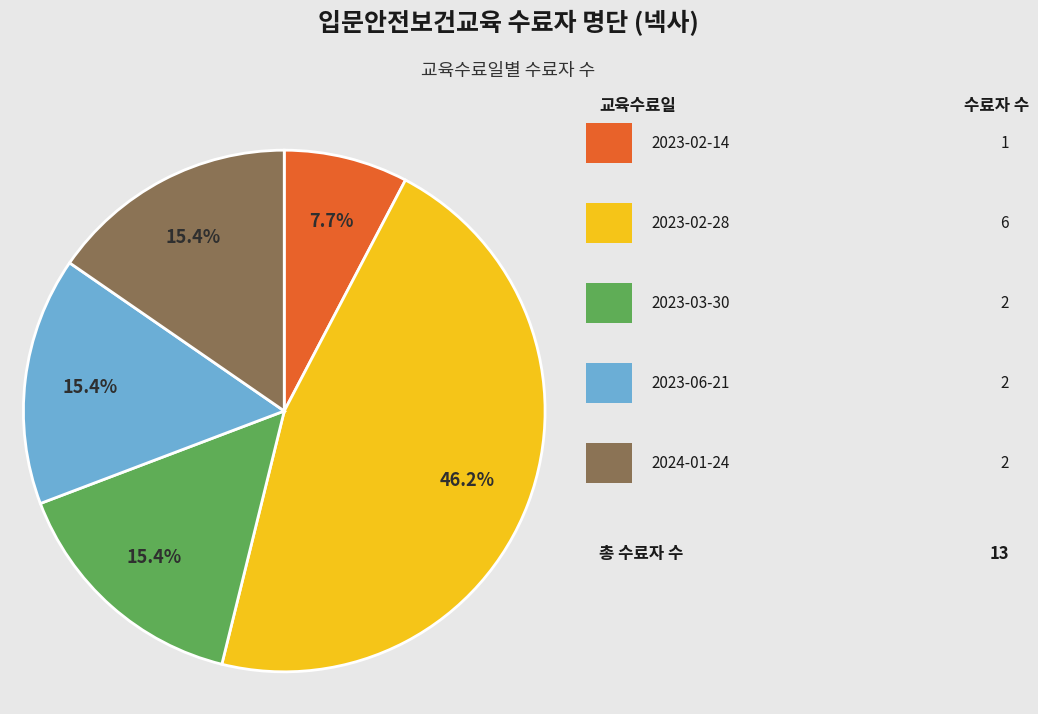

Is there any slice that represents more than half of the pie?

No